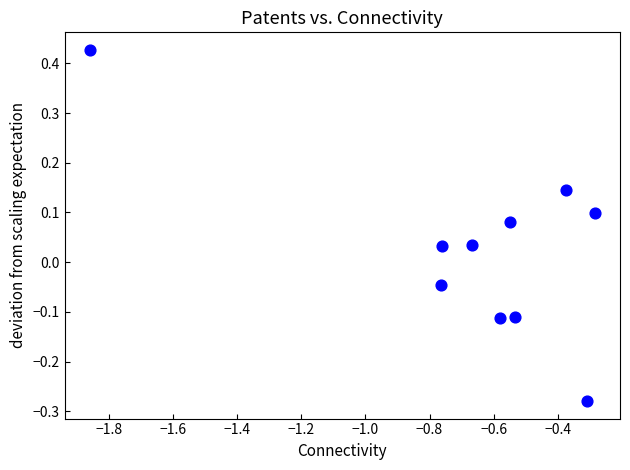

What is the range of X values (max minus min)?

1.6